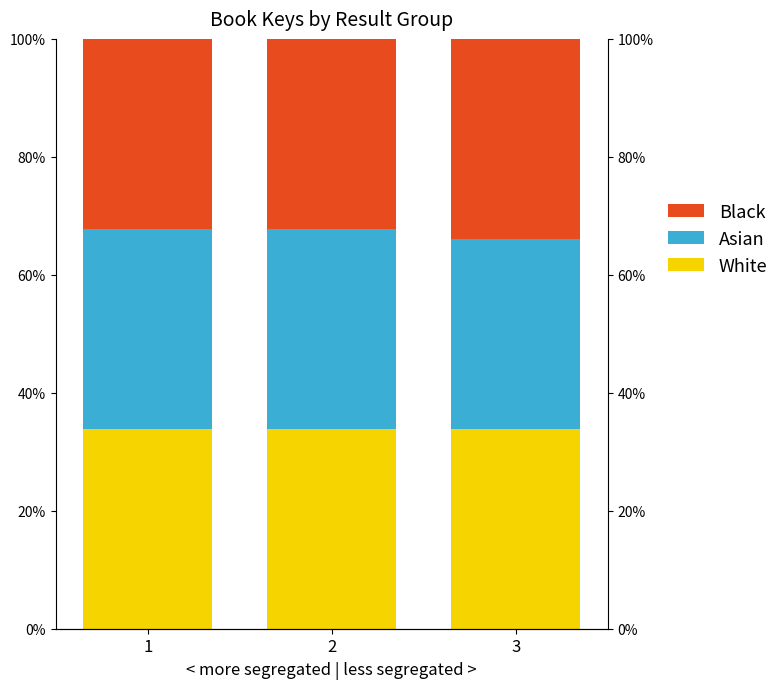

What is the difference between the Asian values at 3 and 2?

1.7